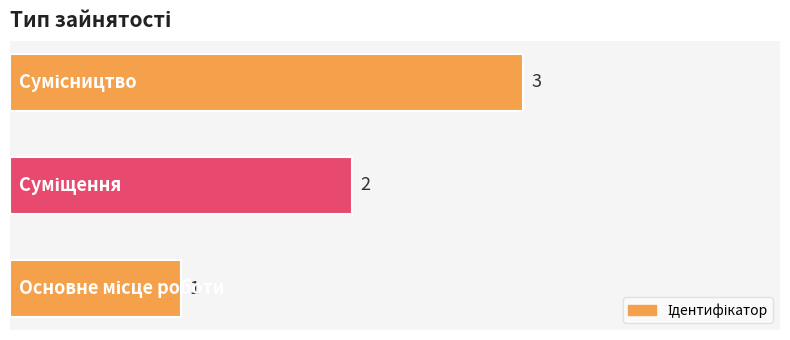

What is the sum of all values?

6